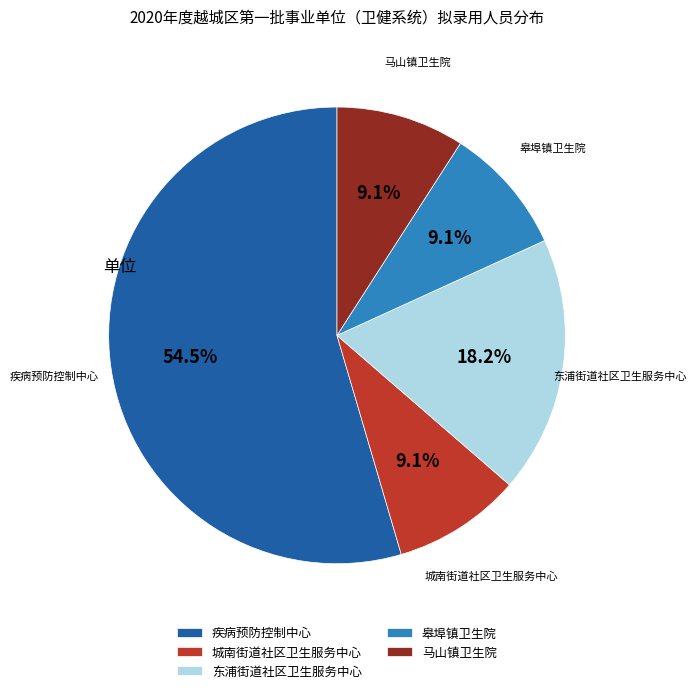

Which category accounts for the majority?

疾病预防控制中心